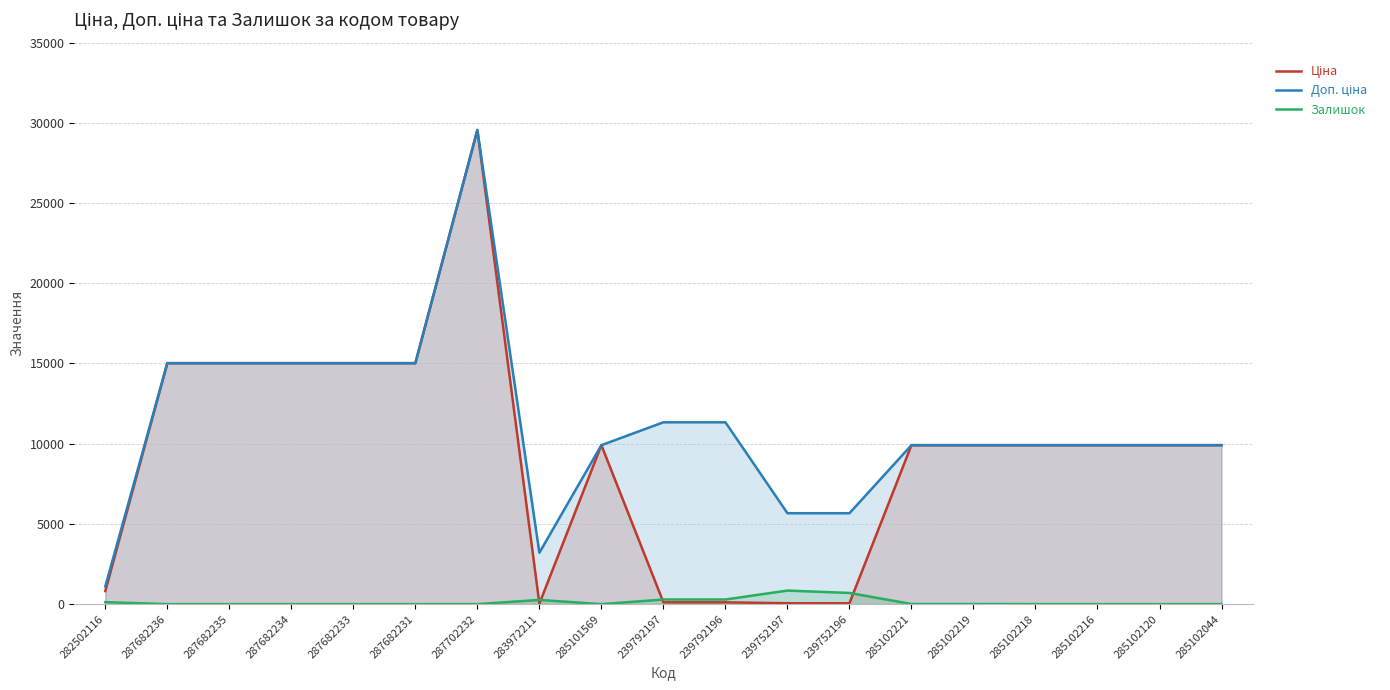

What is the difference between the maximum and minimum values in the Ціна series?

29516.9